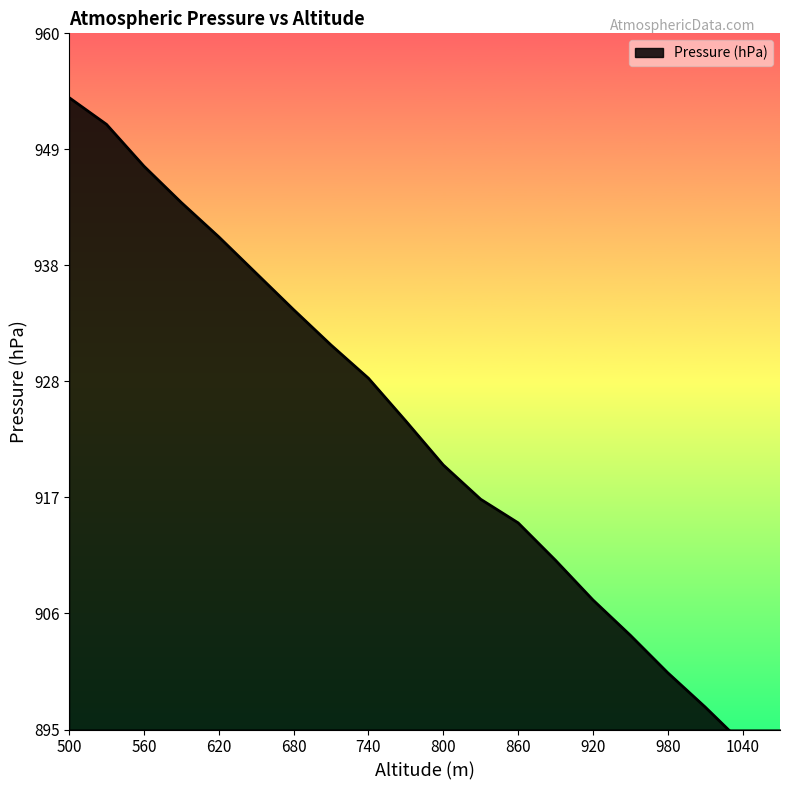

What is the difference between the values at 680 and 980?

33.9